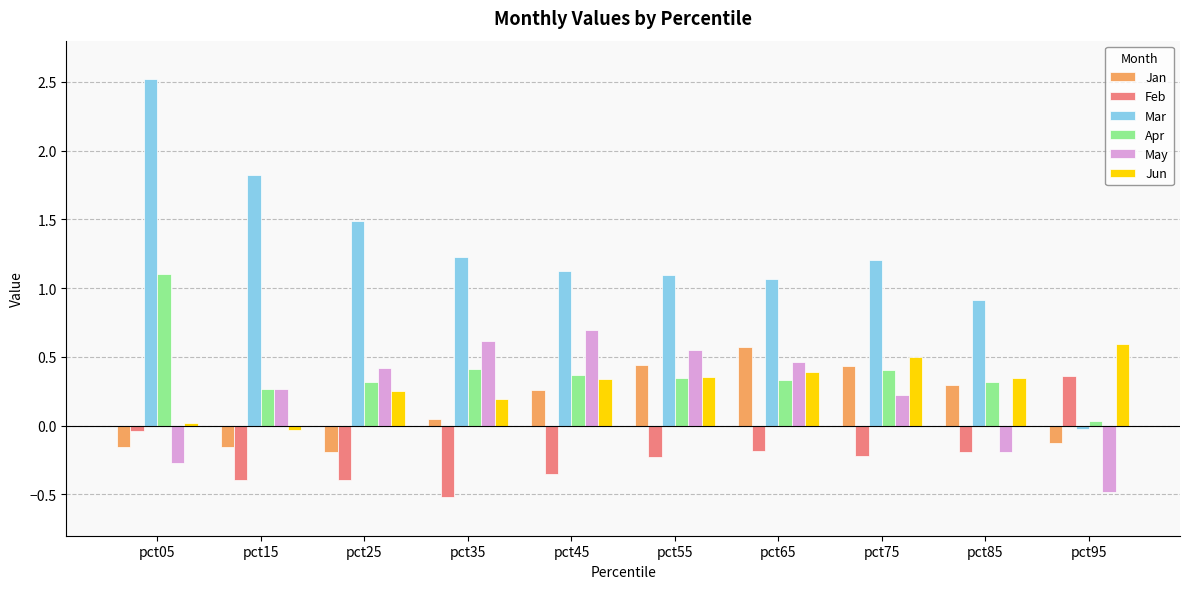

Between pct05 and pct25, which series saw the biggest shift?

Mar